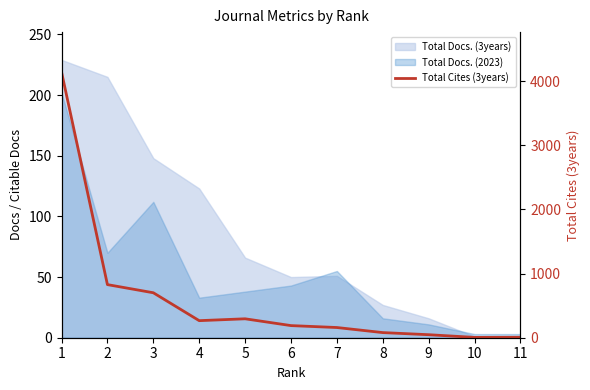

The value at 4 is 139. True or false?

False